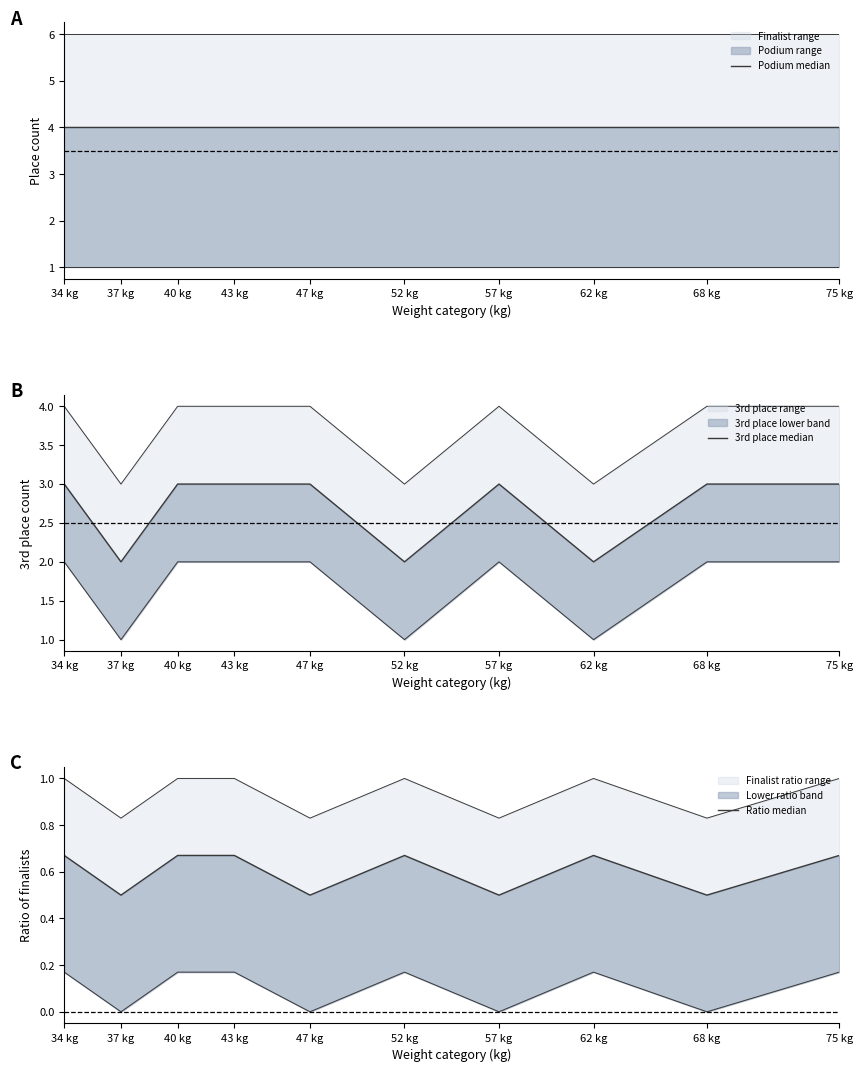

What is the label of the 2nd point from the right?

68 kg